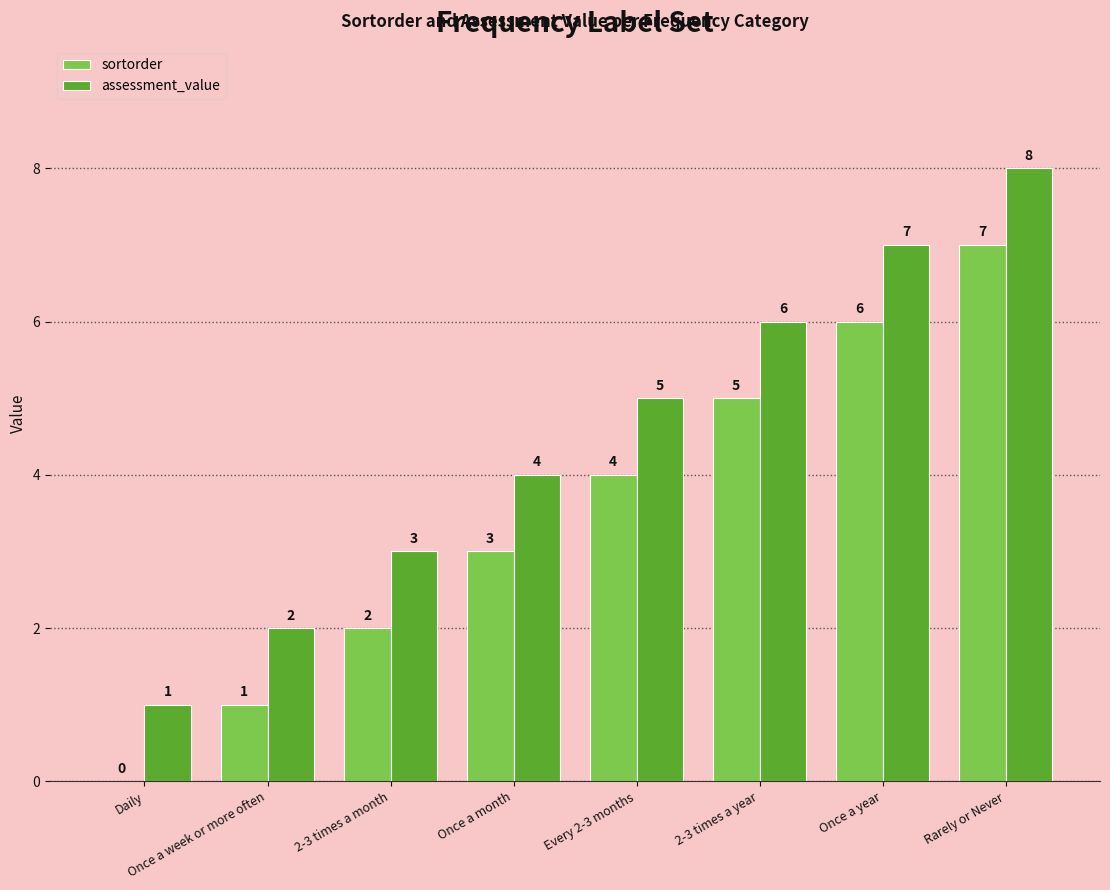

Where is assessment_value nearest to the value 4?

Once a month